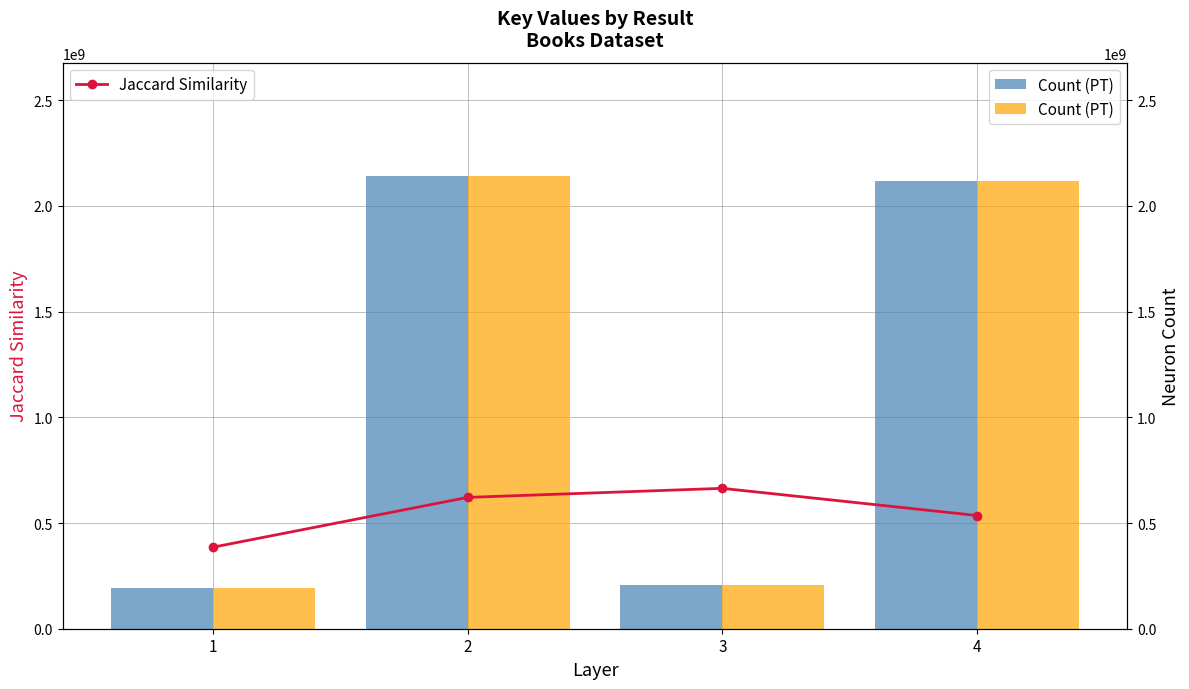

At which category is the sum across all series the highest?

2